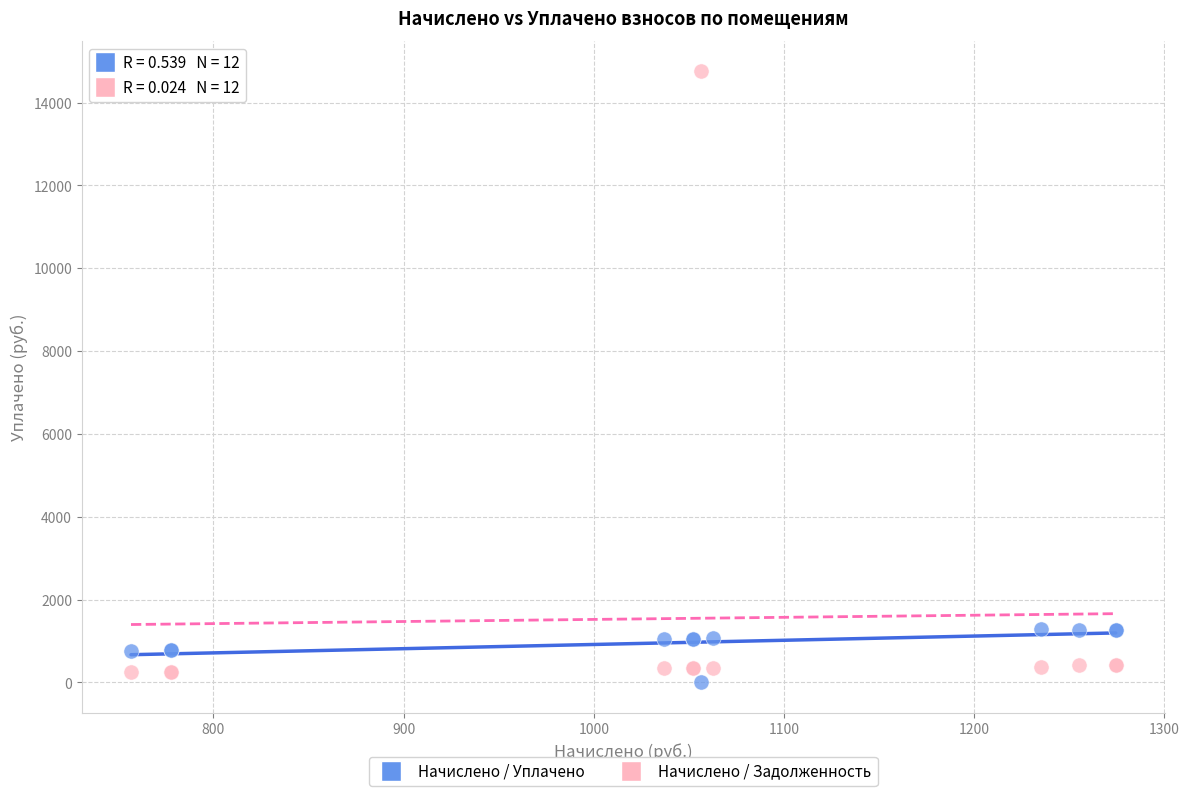

Which series reaches the maximum Y coordinate?

Начислено / Задолженность